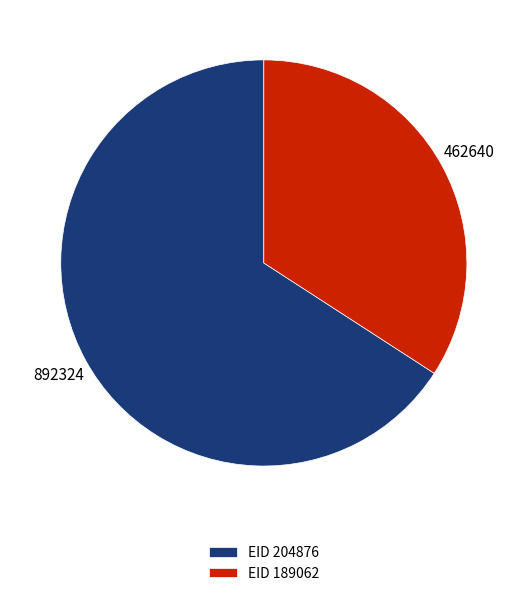

Is there a majority slice in this chart?

Yes